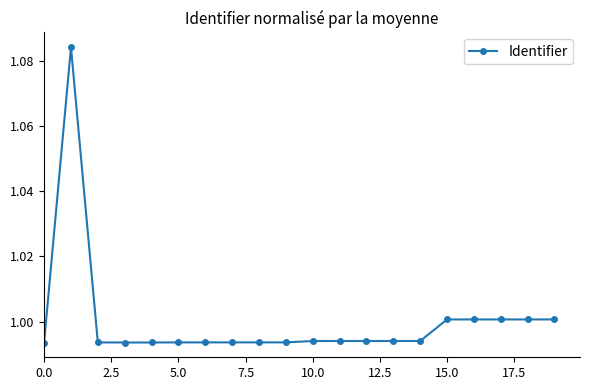

How many lines are shown in the chart?

1